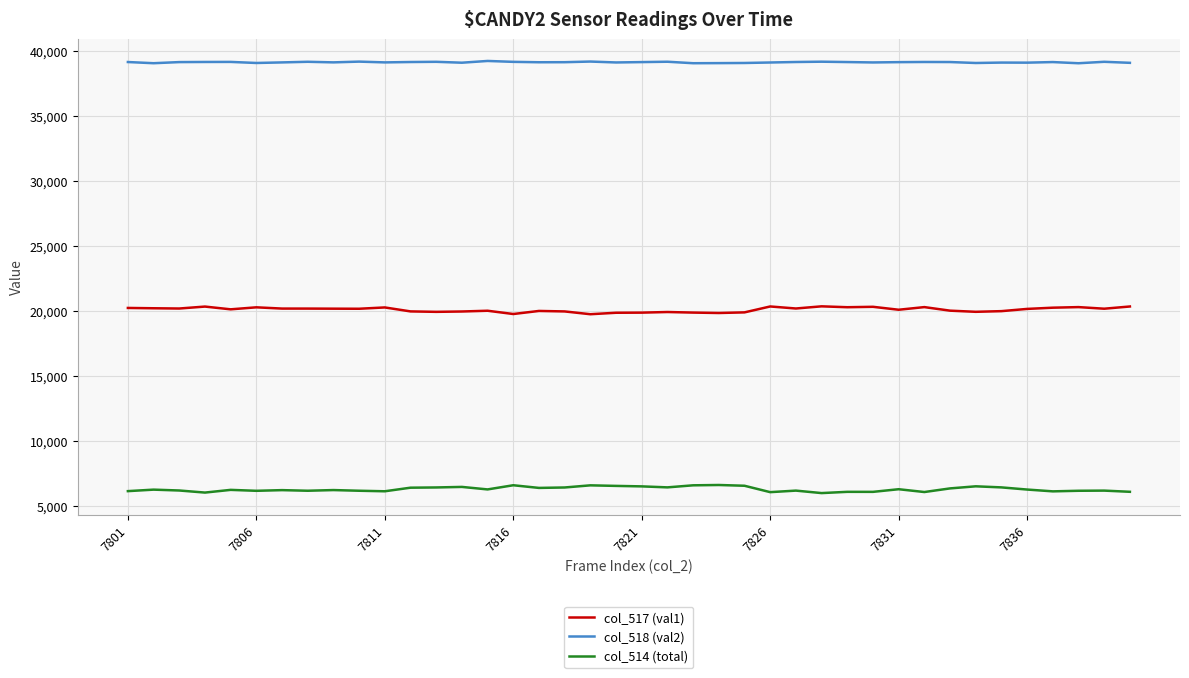

True or false: col_517 (val1) and col_514 (total) intersect in this chart.

False